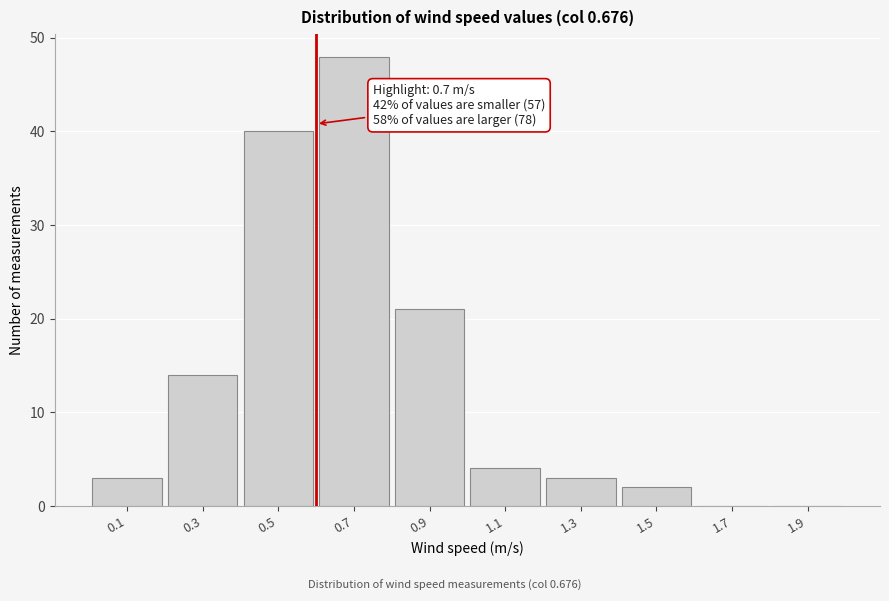

Reading left to right, transcribe all the data shown in this chart.

0.1=3	0.3=14	0.5=40	0.7=48	0.9=21	1.1=4	1.3=3	1.5=2	1.7=0	1.9=0